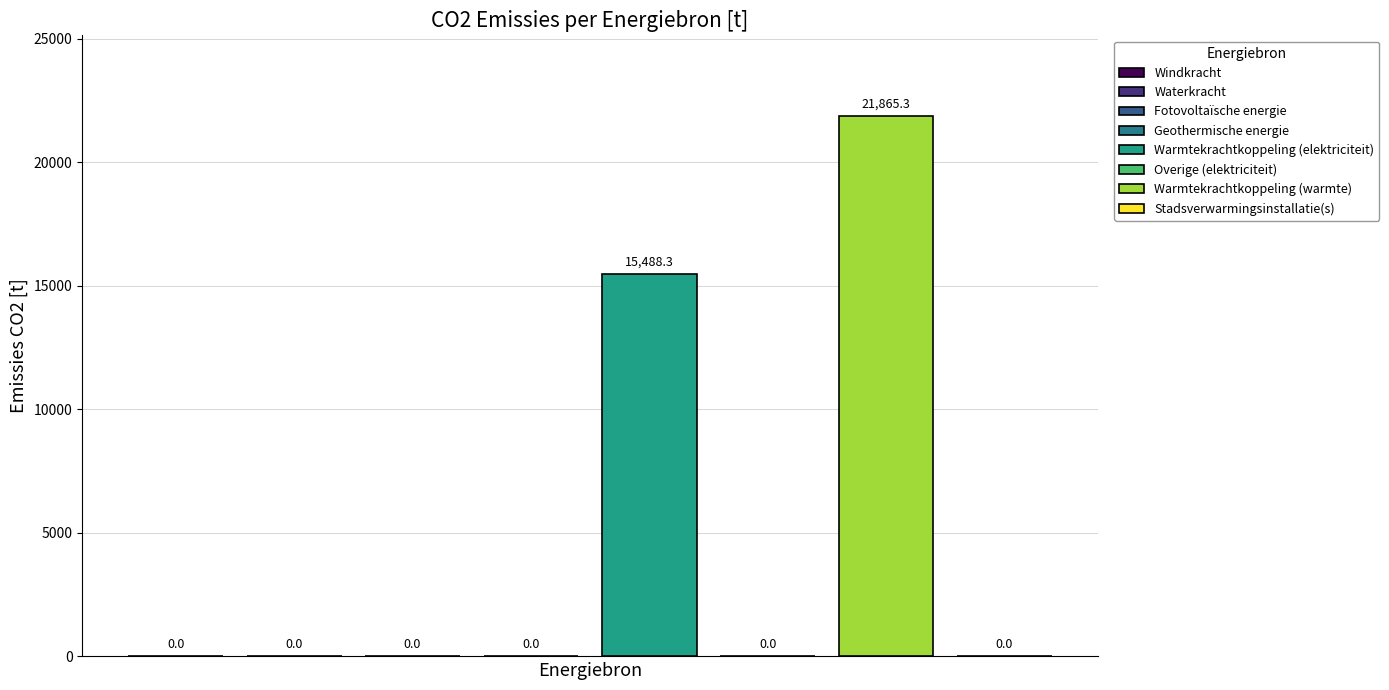

Which has a higher value, Warmtekrachtkoppeling (elektriciteit) or Windkracht?

Warmtekrachtkoppeling (elektriciteit)